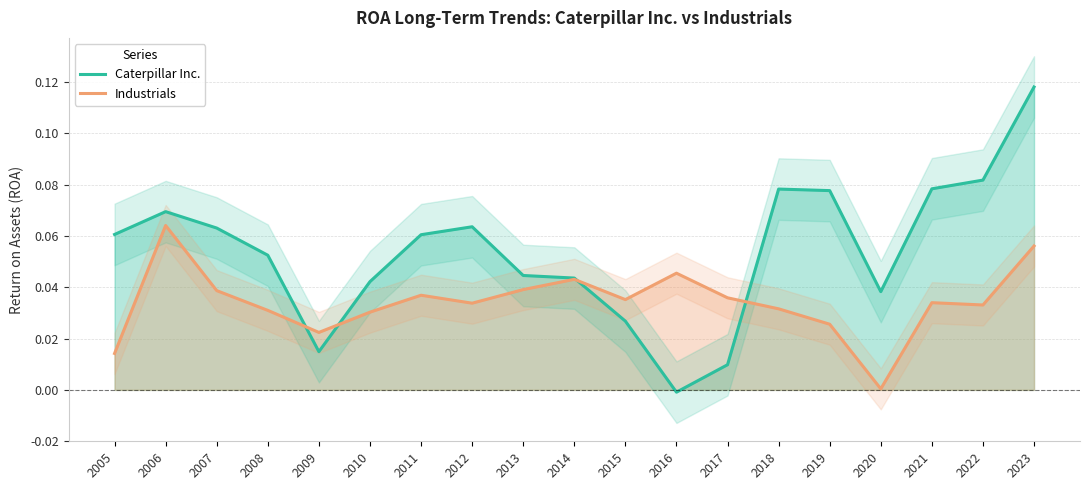

Where do Industrials and Caterpillar Inc. first cross each other?

2008 and 2009